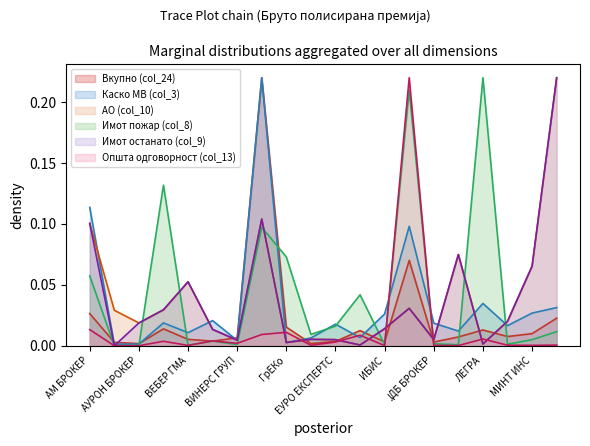

What is the sum of all Имот пожар (col_8) values?

0.9